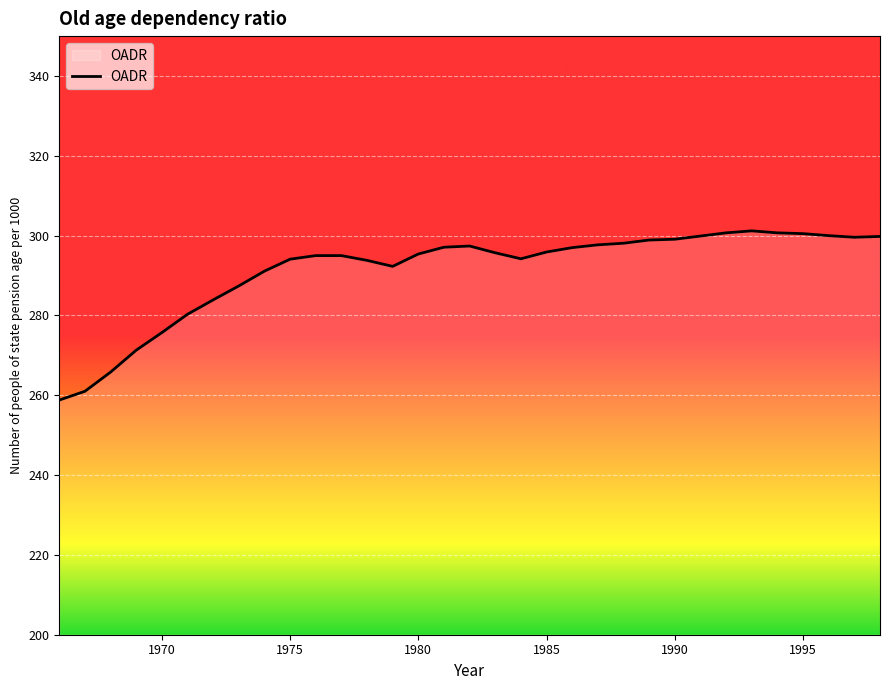

True or false: there are more than 1 points higher than both neighbors.

True